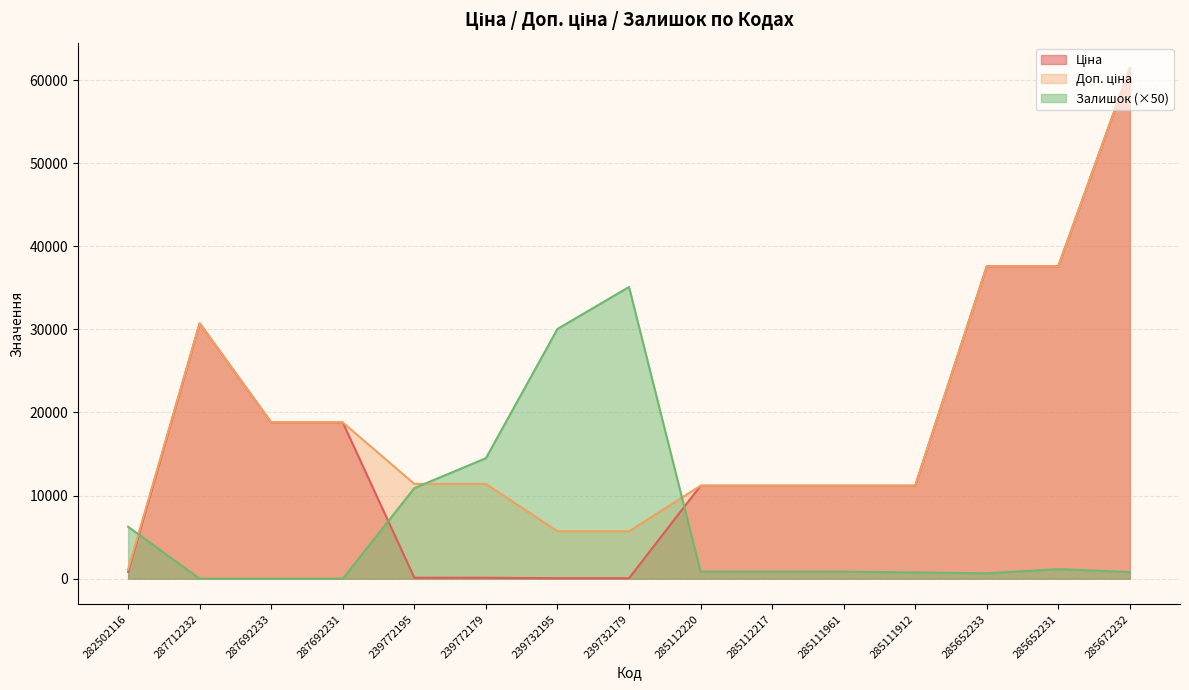

Reading right to left, extract all data points from this chart.

Ціна: 285672232=61434.3	285652231=37593.6	285652233=37593.6	285111912=11188.2	285111961=11188.2	285112217=11188.2	285112220=11188.2	239732179=57.0	239732195=57.0	239772179=114.1	239772195=114.1	287692231=18796.8	287692233=18796.8	287712232=30717.1	282502116=818.5
Доп. ціна: 285672232=61434.3	285652231=37593.6	285652233=37593.6	285111912=11188.2	285111961=11188.2	285112217=11188.2	285112220=11188.2	239732179=5705.0	239732195=5705.0	239772179=11410.0	239772195=11410.0	287692231=18796.8	287692233=18796.8	287712232=30717.1	282502116=1109.2
Залишок: 285672232=800.0	285652231=1150.0	285652233=650.0	285111912=750.0	285111961=850.0	285112217=850.0	285112220=850.0	239732179=35100.0	239732195=30050.0	239772179=14500.0	239772195=10900.0	287692231=0.0	287692233=0.0	287712232=0.0	282502116=6250.0